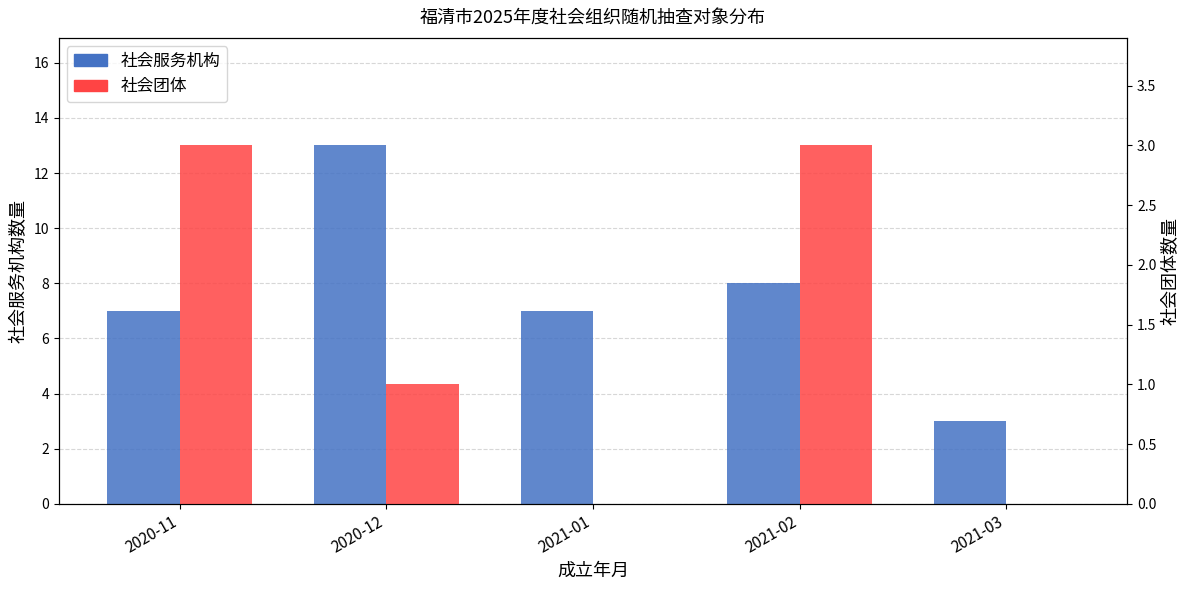

What is the maximum value for 社会服务机构?

13